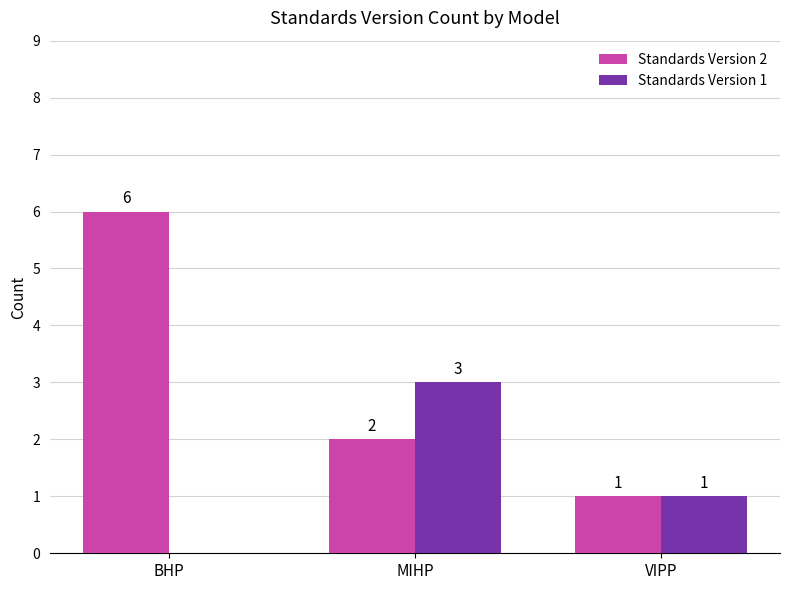

Which series has the largest total across all categories?

Standards Version 2